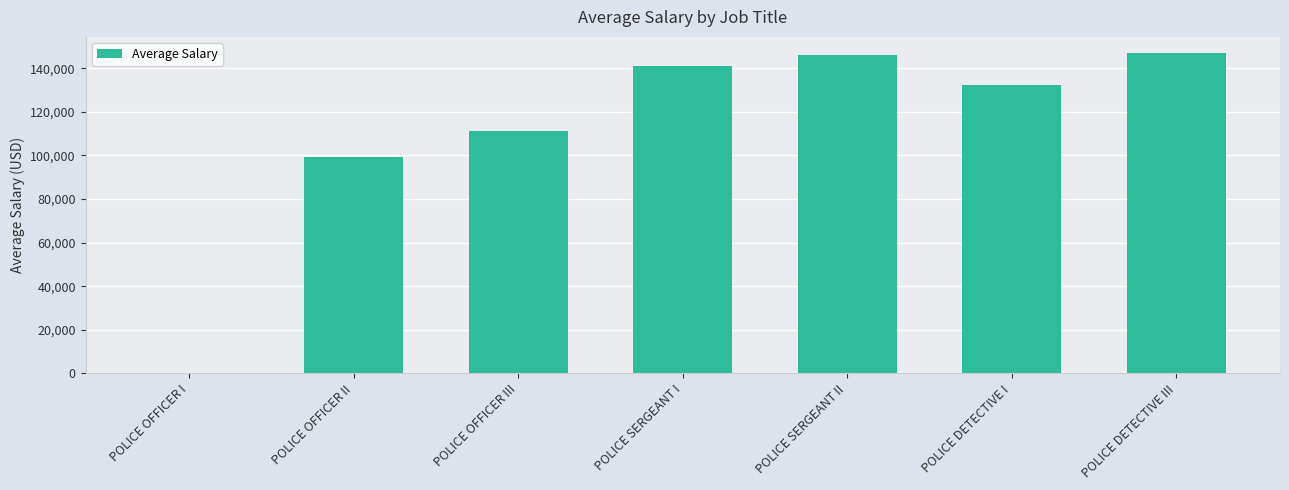

What is the sum of the values at POLICE SERGEANT II and POLICE DETECTIVE I?

278300.2